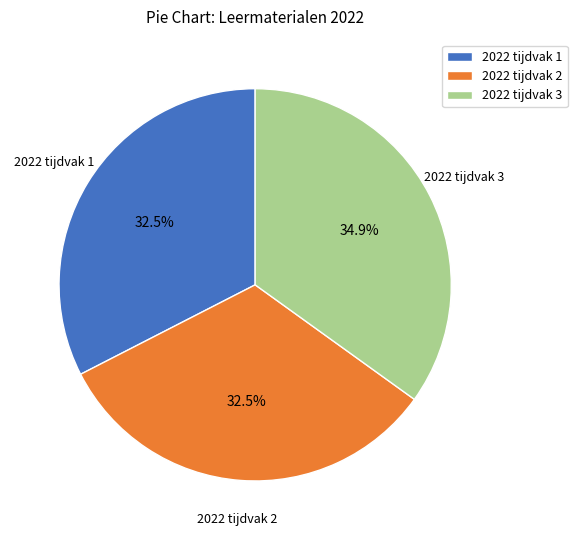

To the nearest percent, what is the difference between the 2022 tijdvak 2 and 2022 tijdvak 3 slice percentages?

2%